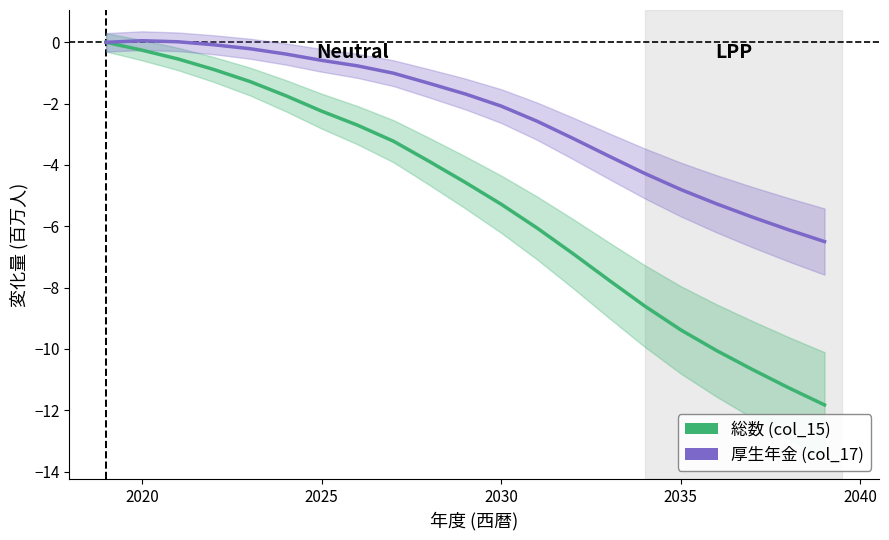

Reading right to left, transcribe all the data shown in this chart.

総数 (col_15): -11.8	-11.3	-10.7	-10.1	-9.4	-8.6	-7.8	-6.9	-6.1	-5.3	-4.6	-3.9	-3.2	-2.7	-2.2	-1.7	-1.3	-0.9	-0.5	-0.3	0.0
厚生年金 (col_17): -6.5	-6.1	-5.7	-5.3	-4.8	-4.3	-3.7	-3.1	-2.6	-2.1	-1.7	-1.3	-1.0	-0.8	-0.6	-0.4	-0.2	-0.1	0.0	0.1	0.0